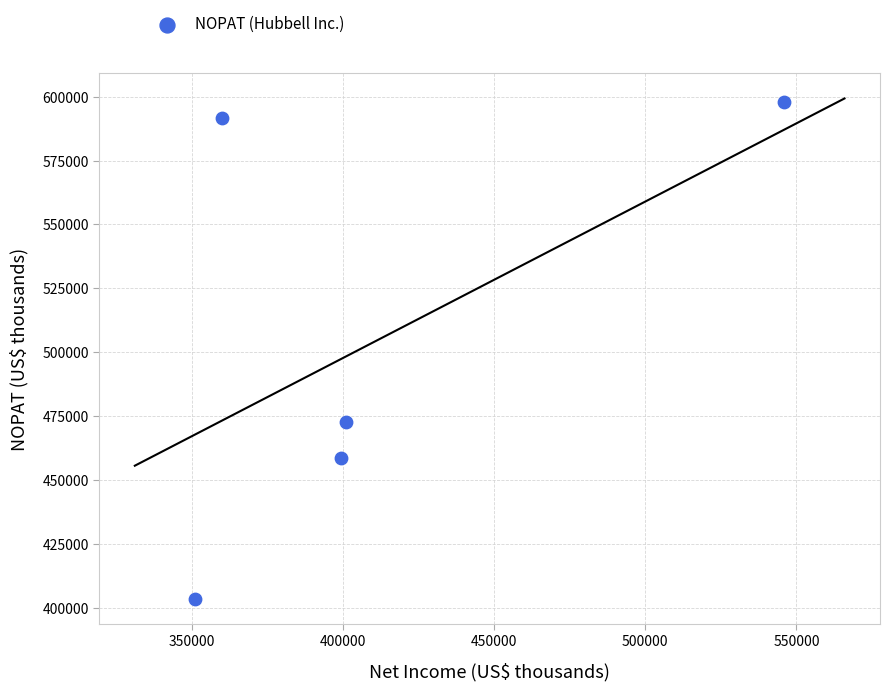

What Y value in the scatter plot is closest to 500537?

472549